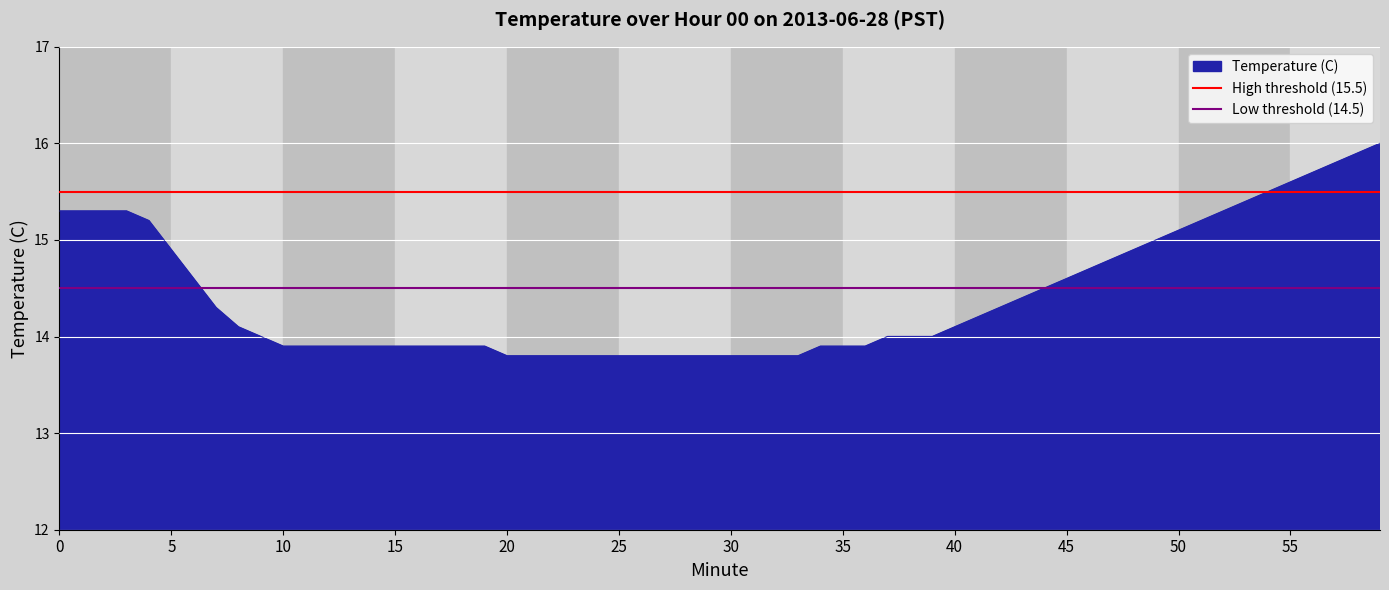

What is the difference between the highest and lowest values at 0?

1.0